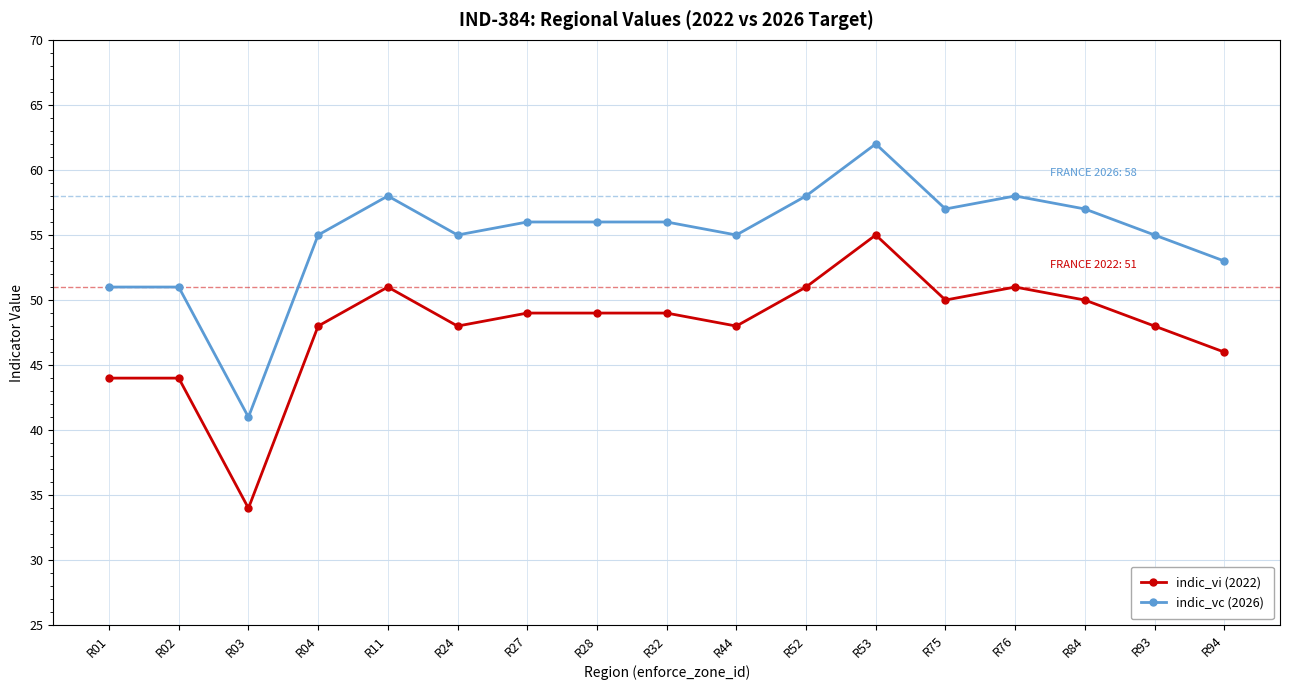

True or false: indic_vi (2022) and indic_vc (2026) cross at least once.

False